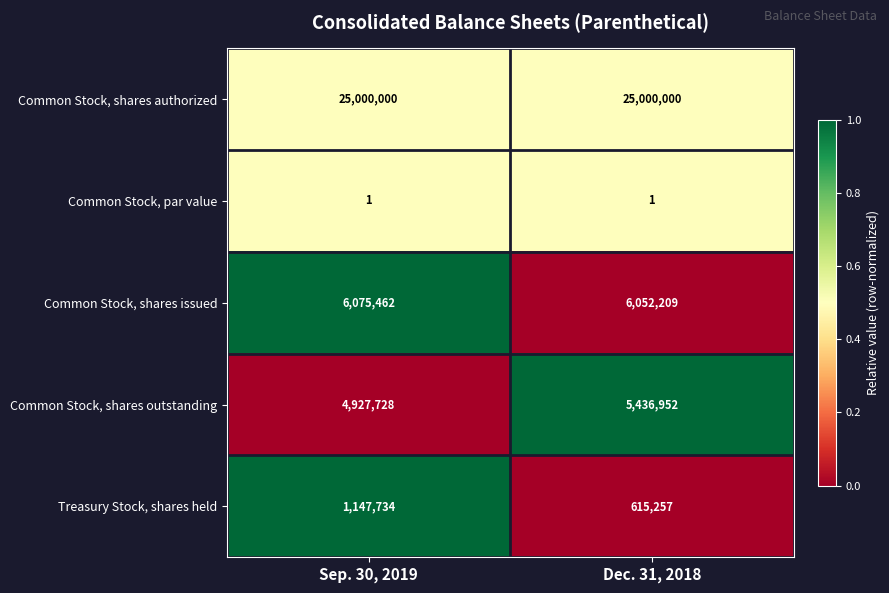

What is the total value across all series at Dec. 31, 2018?

37104419